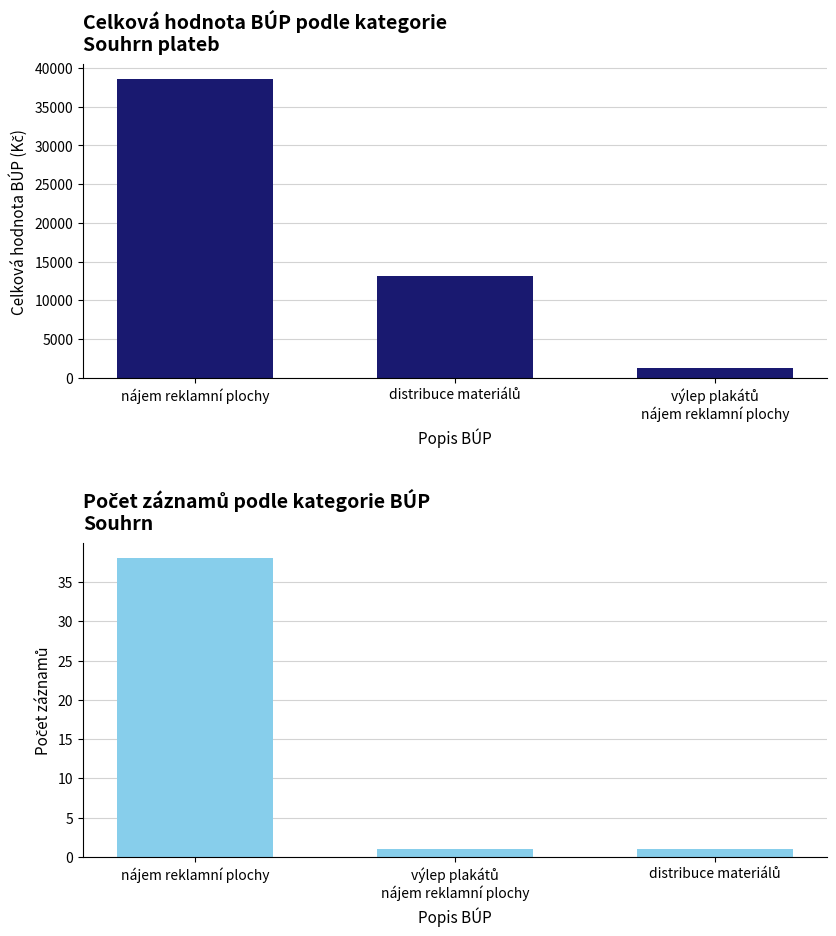

At how many categories does at least one series exceed 35695?

1